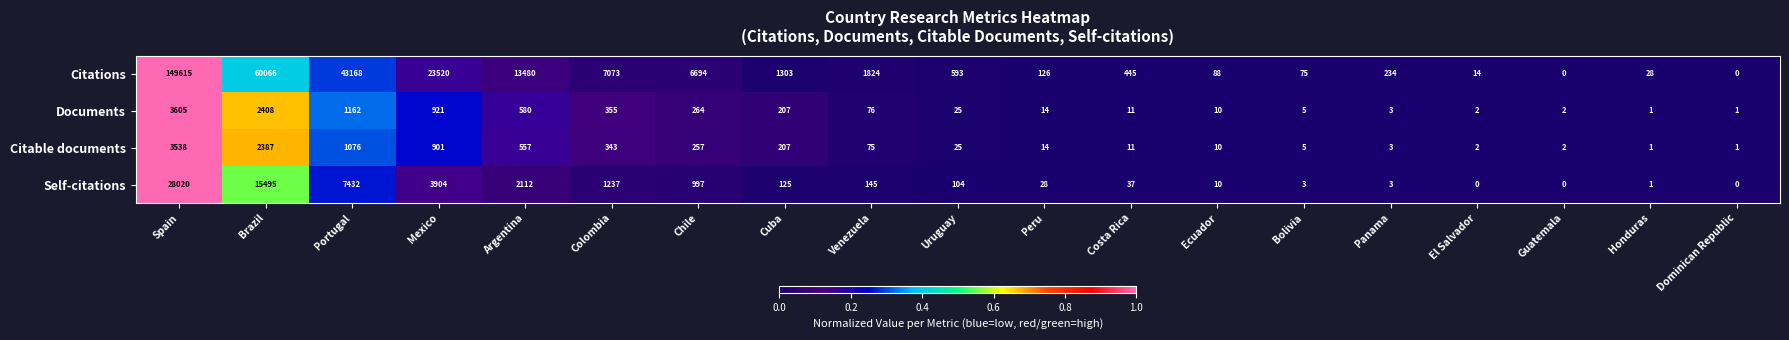

How many values in the Citable documents series are below 25?

9